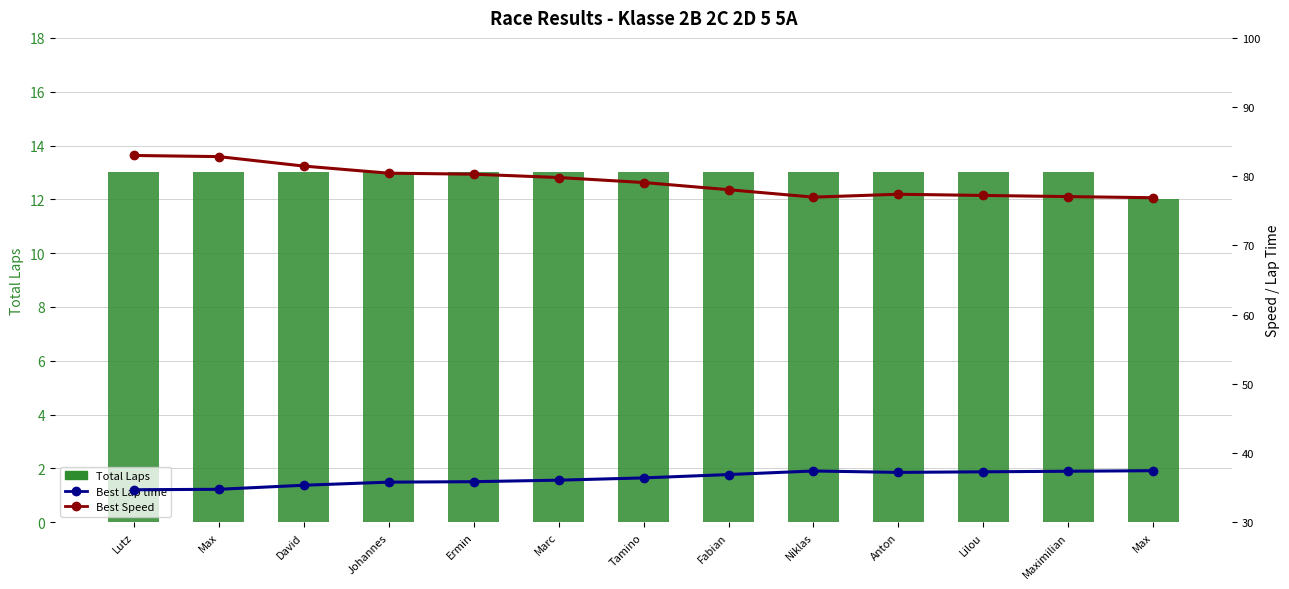

How many categories are shown in the chart?

13